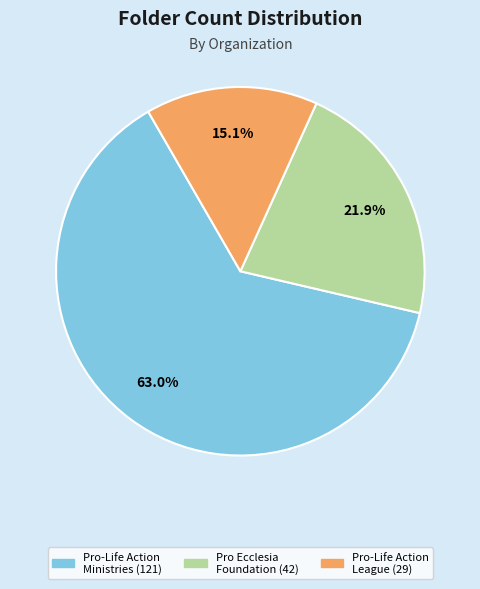

Does any single category account for the majority?

Yes